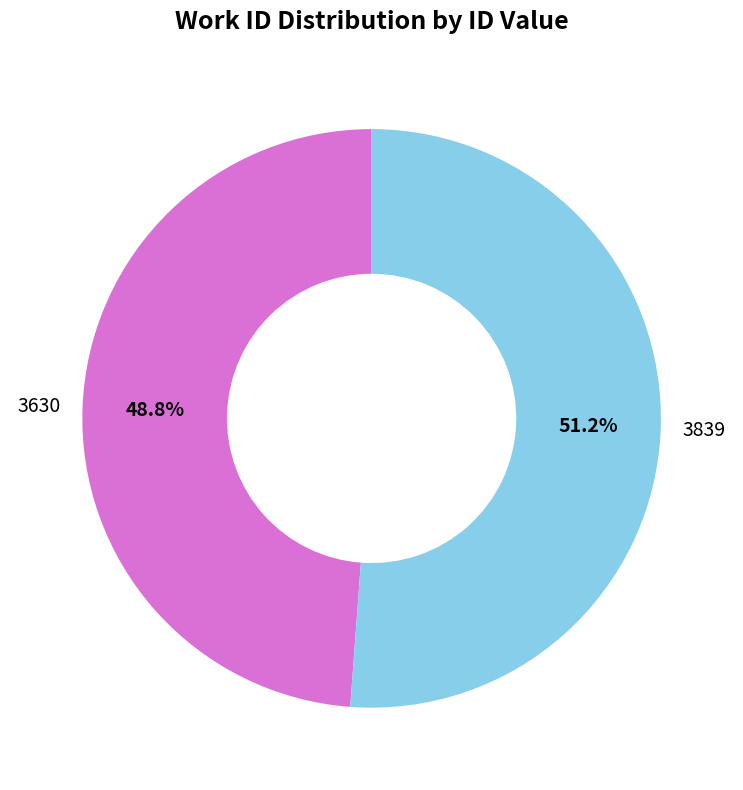

What is the smallest slice in the pie chart?

3630